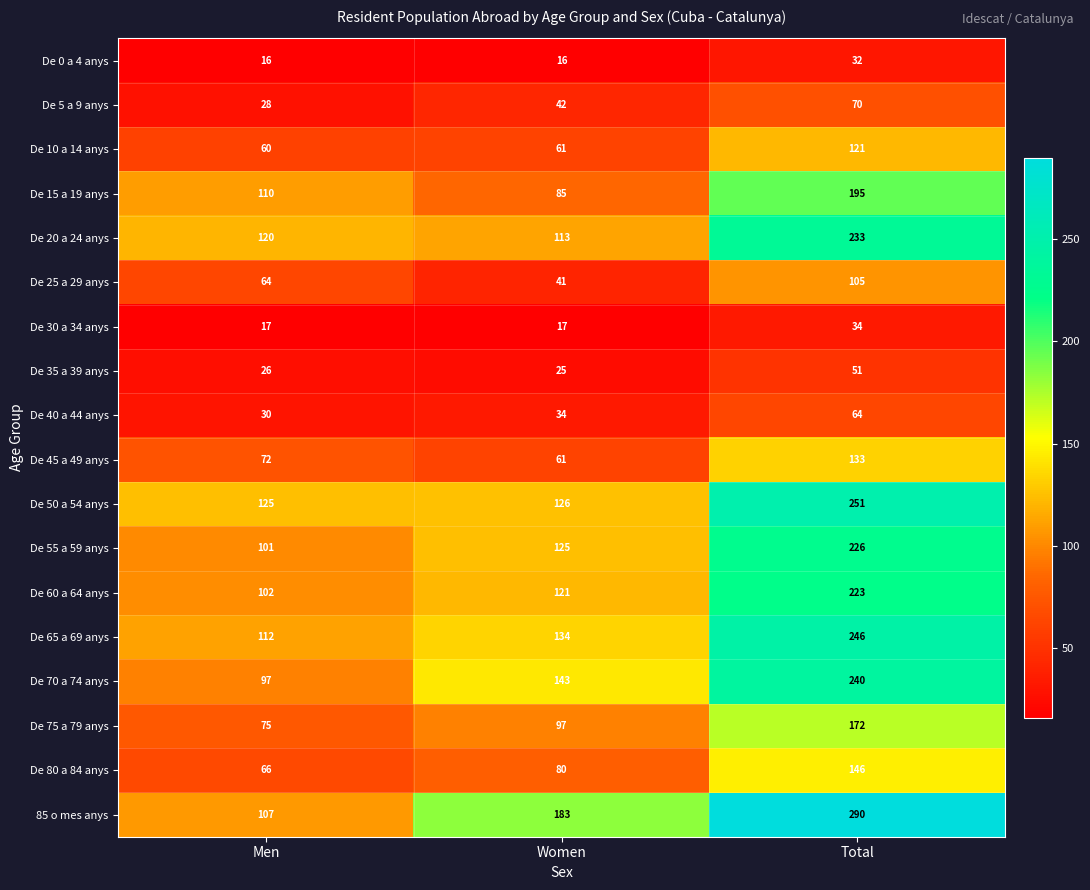

At which category is the sum across all series the highest?

Total